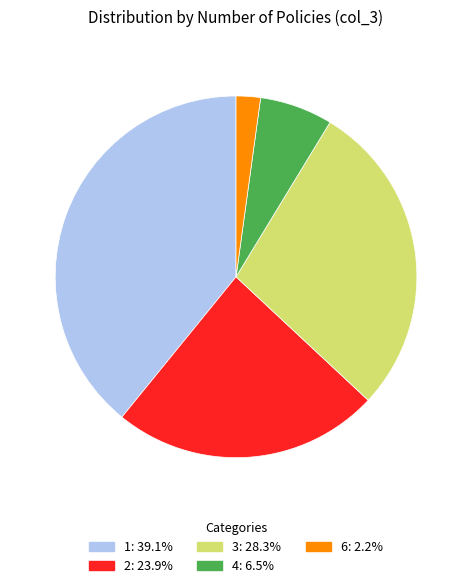

Which has a higher value, 2 or 3?

3